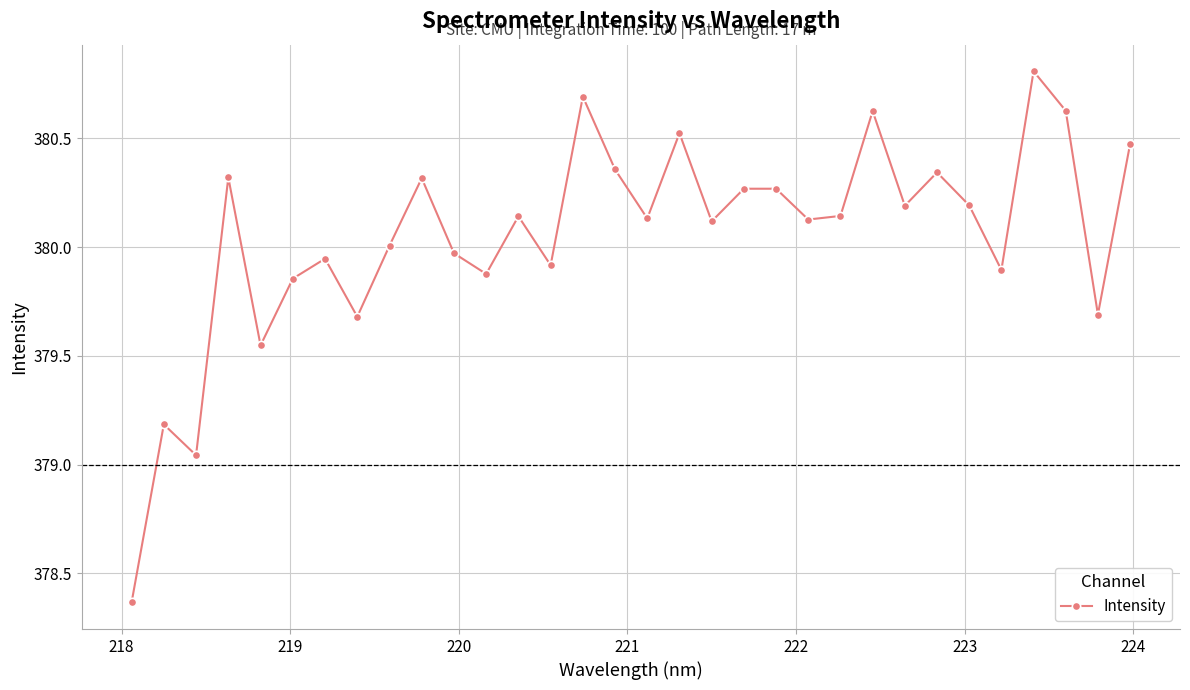

What is the greatest value displayed?

380.8